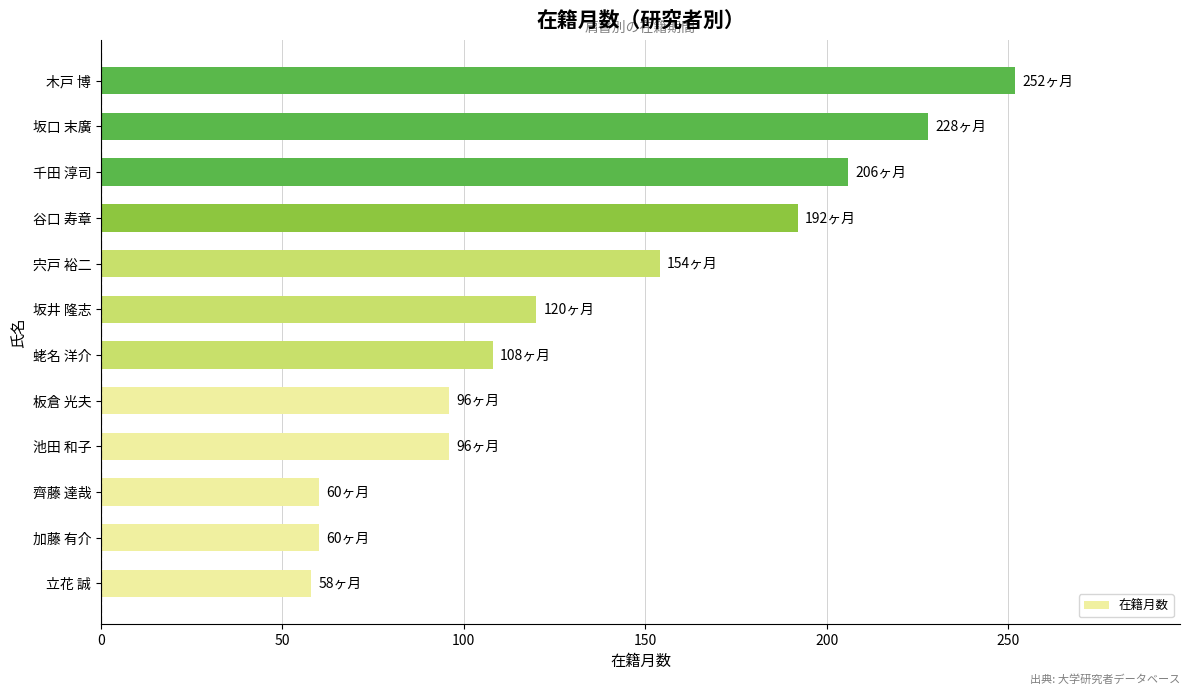

The value at 宍戸 裕二 is 154. True or false?

True